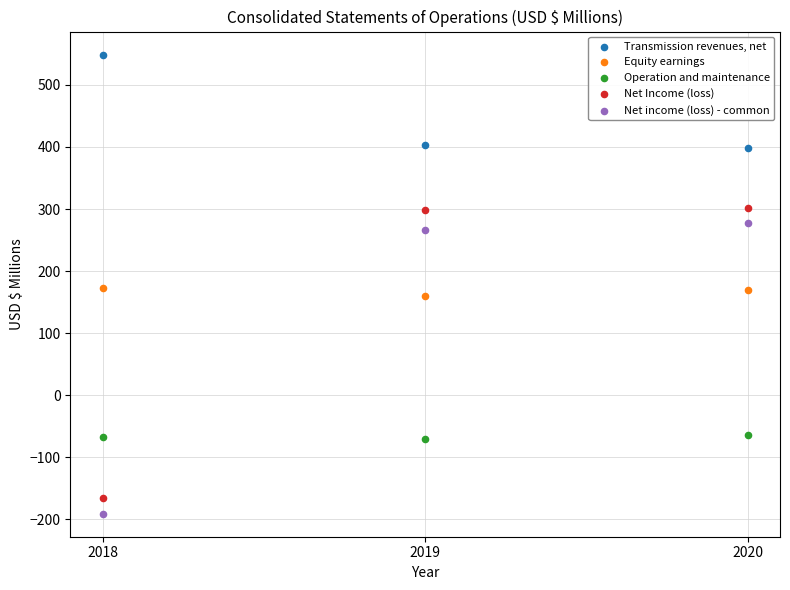

What are all the series names shown in the legend?

Transmission revenues, net, Equity earnings, Operation and maintenance, Net Income (loss), Net income (loss) - common